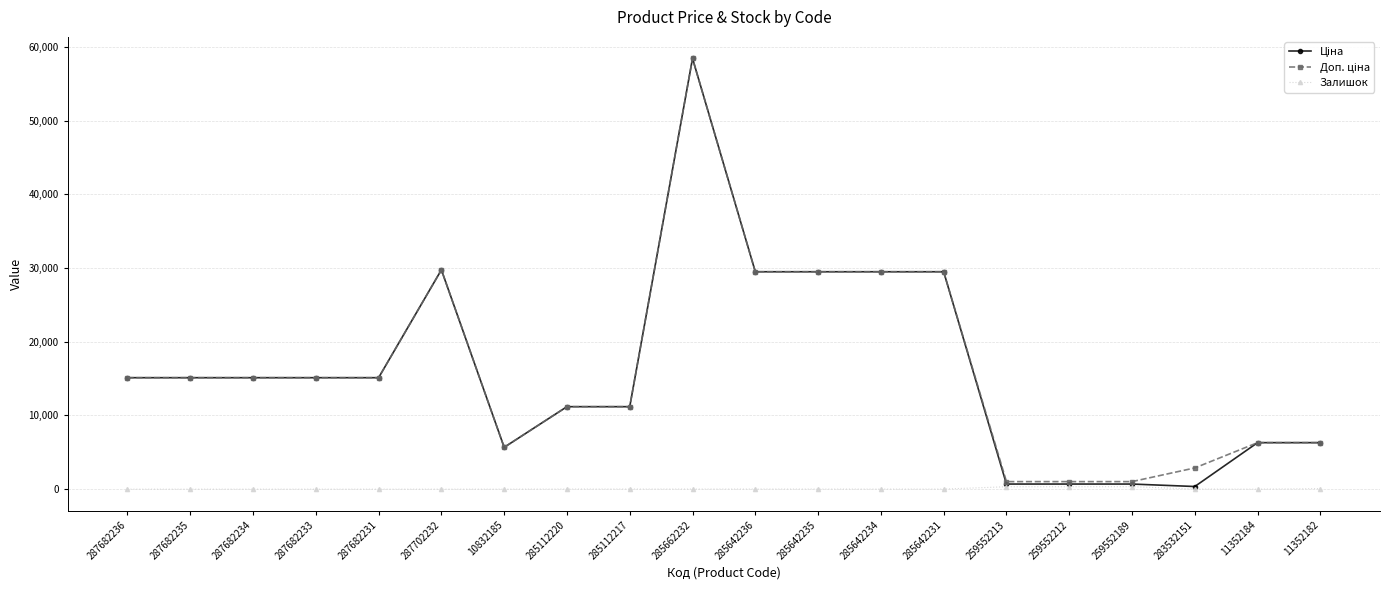

At which category is the sum across all series the highest?

285662232